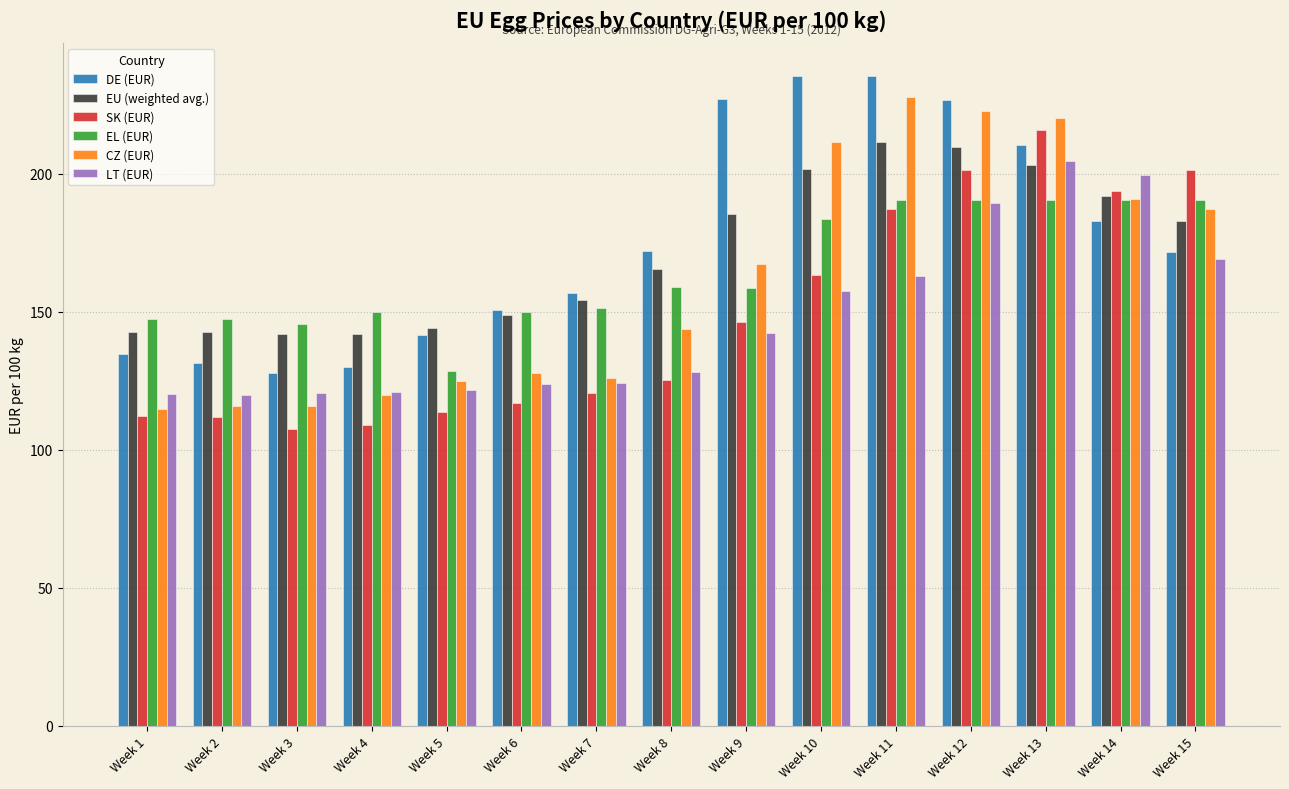

What is the value of the LT (EUR) bar at the 12th from the left?

189.3